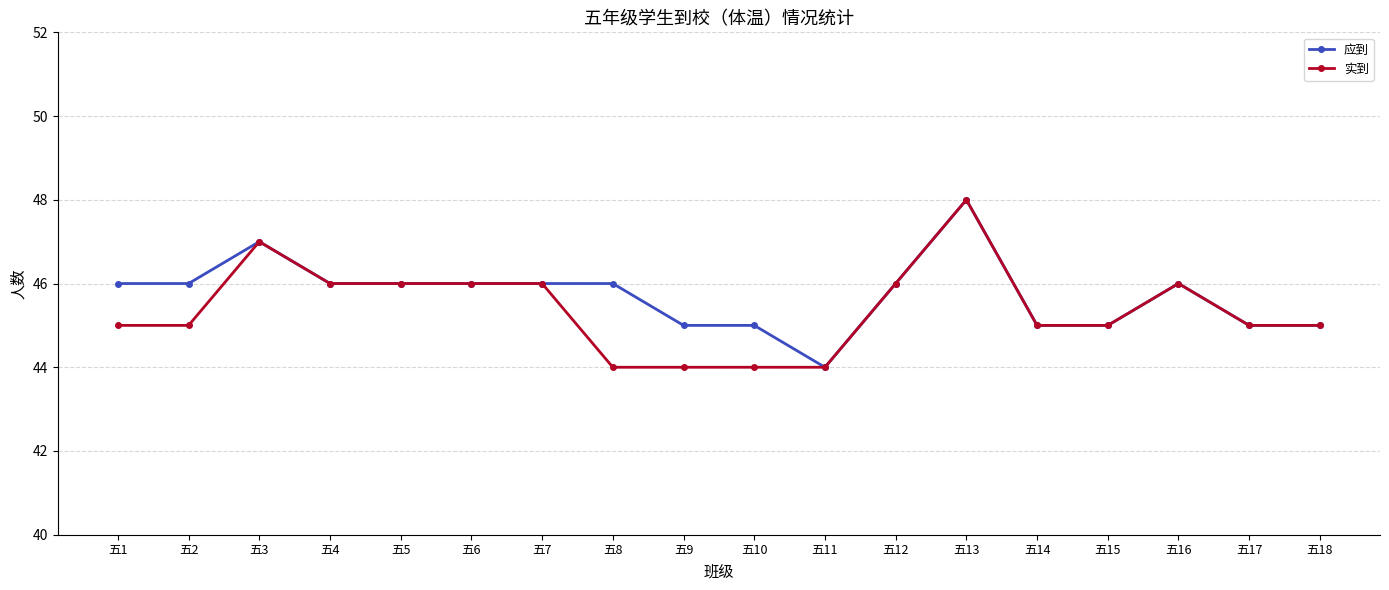

What are all the series names shown in the legend?

应到, 实到